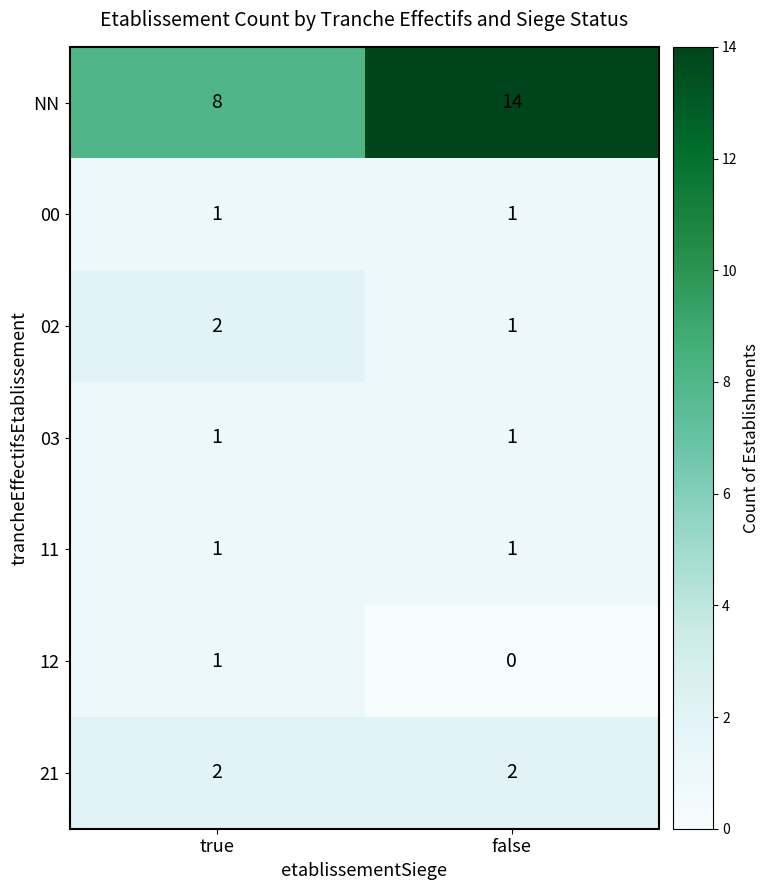

List the labels in order of 12 value, smallest first.

false, true